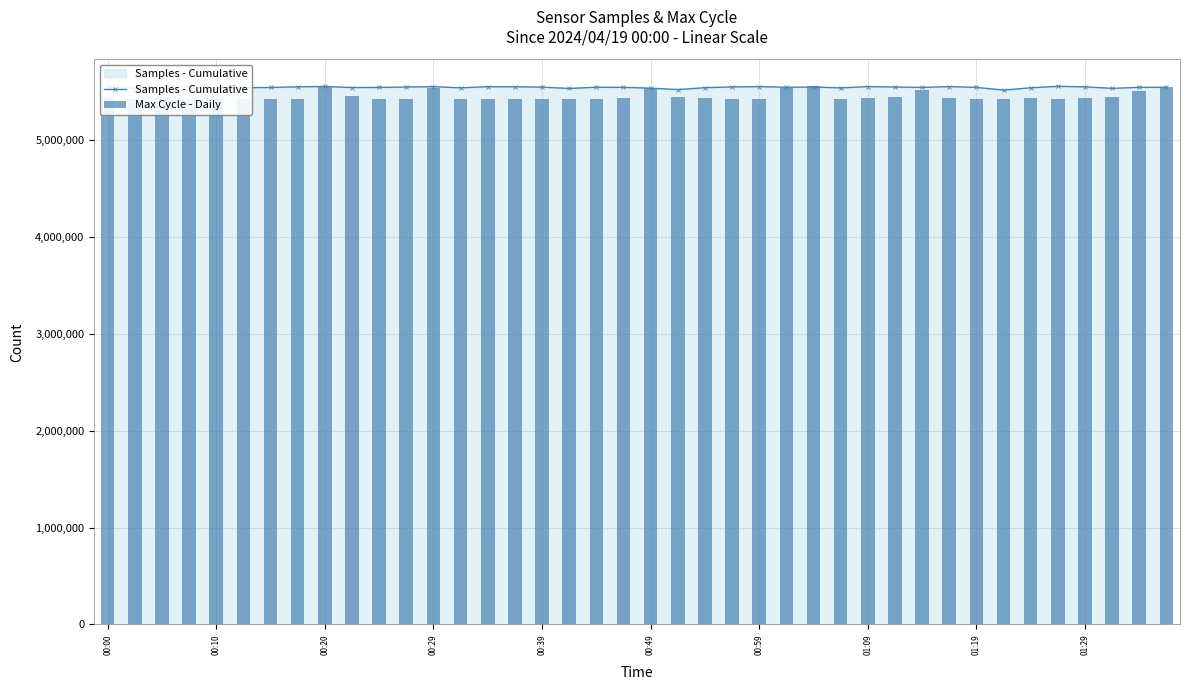

What is the difference between the maximum and second lowest values in the Samples - Cumulative series?

35129.0